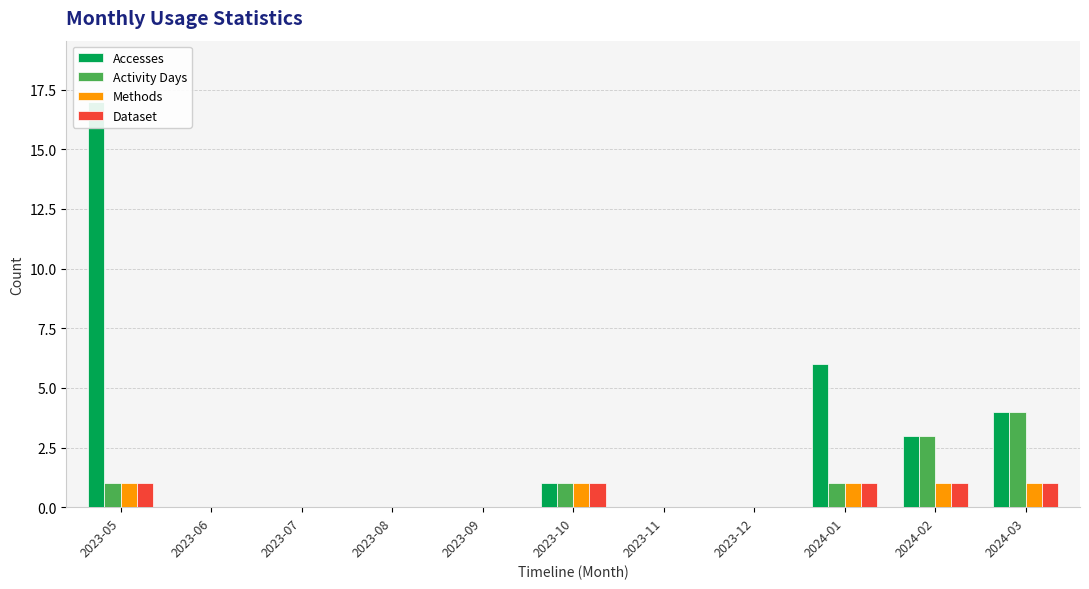

True or false: Methods has a value of 0 at 2023-11.

True